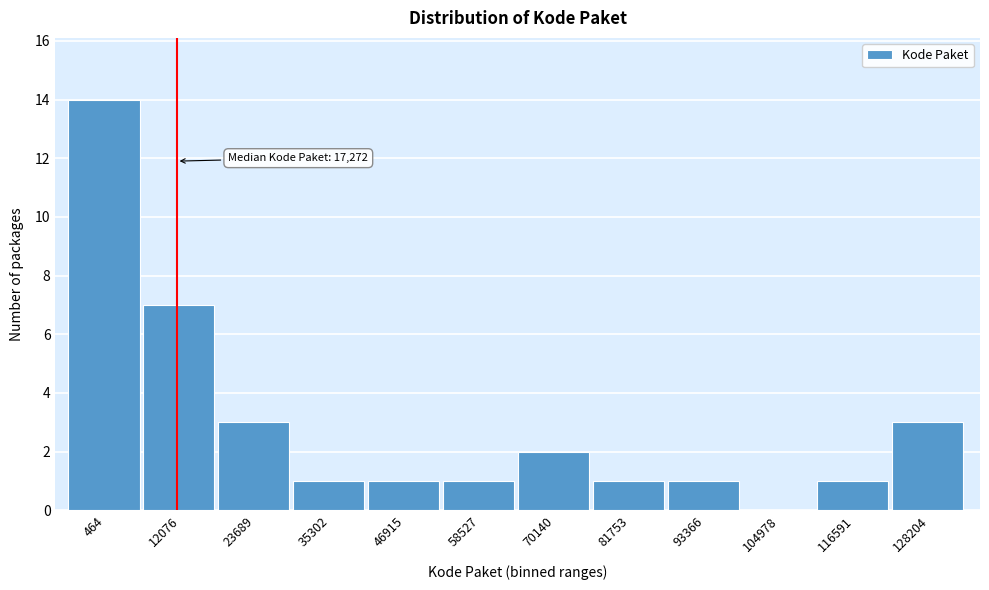

Reading left to right, extract all data points from this chart.

464=14	12076=7	23689=3	35302=1	46915=1	58527=1	70140=2	81753=1	93366=1	104978=0	116591=1	128204=3